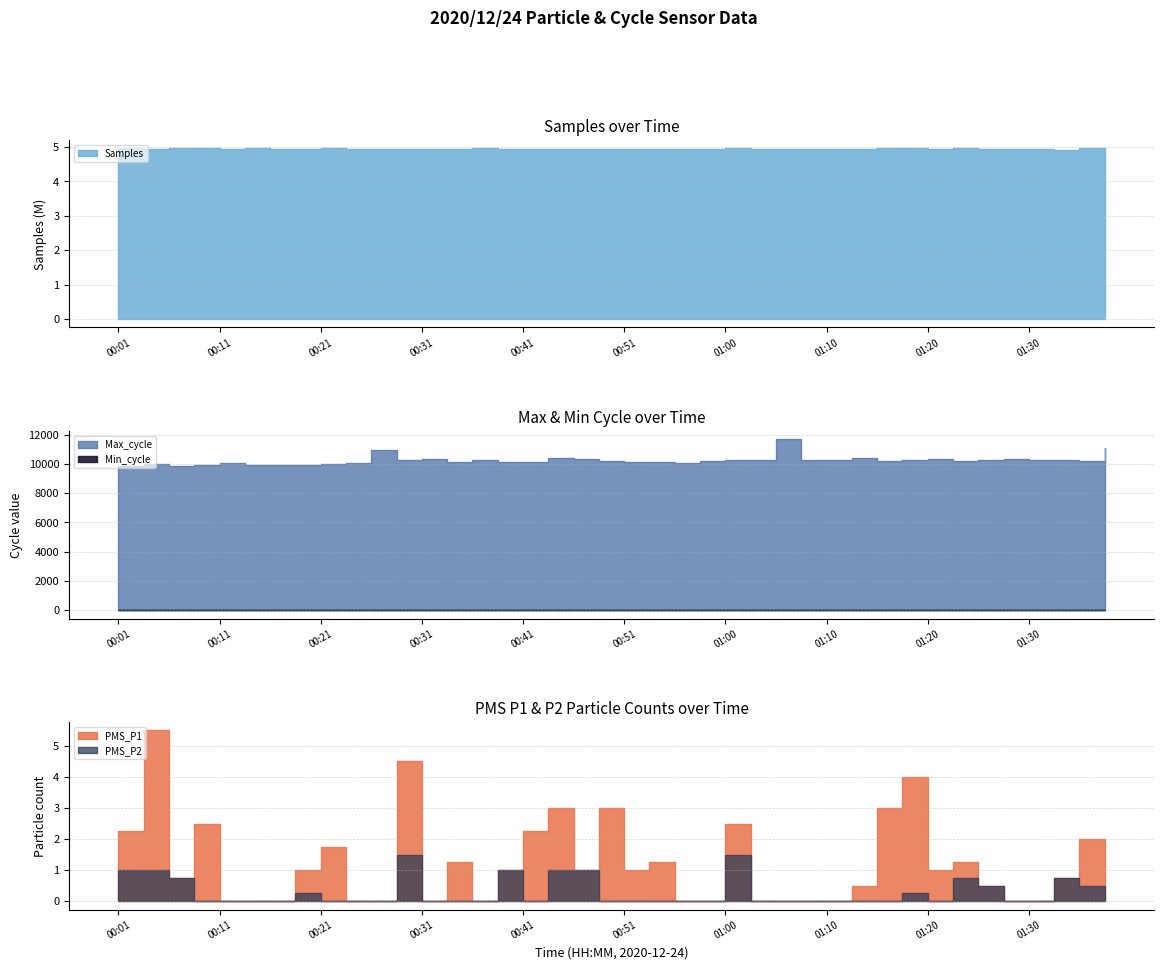

Between 00:31 and 00:11, which is larger?

00:31